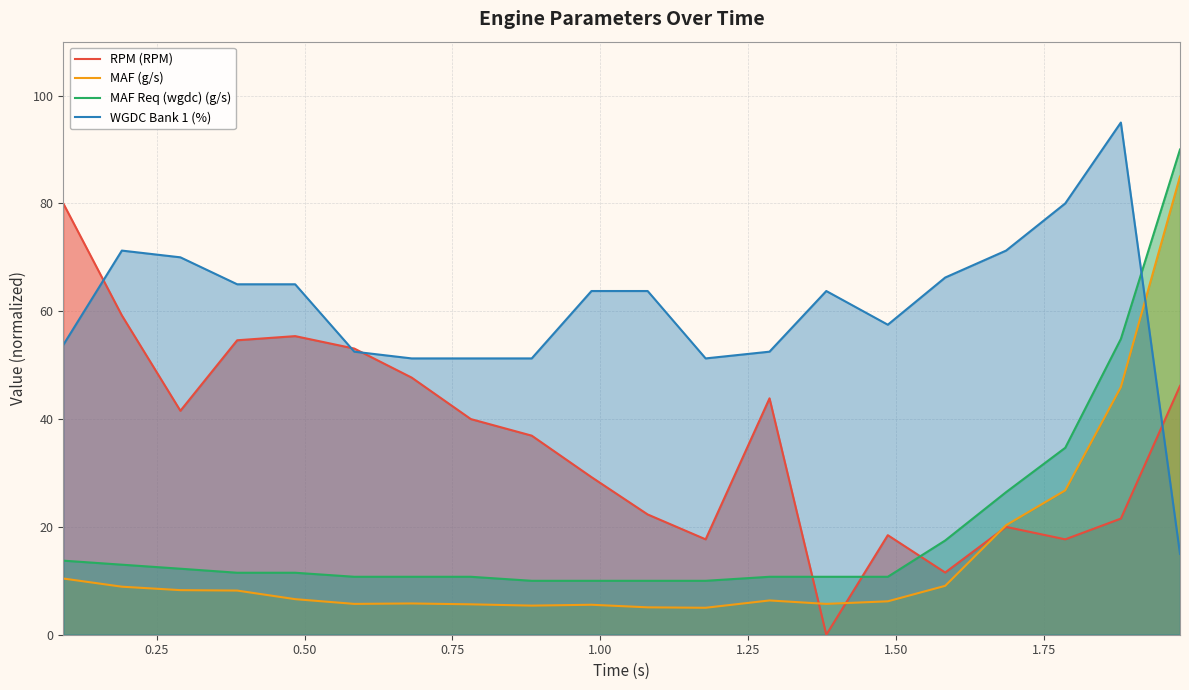

Reading left to right, extract all data points from this chart.

RPM (RPM): 80.0	59.2	41.5	54.6	55.4	53.1	47.7	40.0	36.9	29.2	22.3	17.7	43.8	0.0	18.5	11.5	20.0	17.7	21.5	46.2
MAF (g/s): 10.4	8.9	8.3	8.2	6.6	5.7	5.8	5.6	5.4	5.6	5.1	5.0	6.4	5.7	6.2	9.1	20.3	26.8	45.9	85.0
MAF Req (wgdc) (g/s): 13.7	13.0	12.2	11.5	11.5	10.7	10.7	10.7	10.0	10.0	10.0	10.0	10.7	10.7	10.7	17.5	26.4	34.7	54.9	90.0
WGDC Bank 1 (%): 53.7	71.2	70.0	65.0	65.0	52.5	51.3	51.3	51.3	63.8	63.8	51.3	52.5	63.8	57.5	66.2	71.2	80.0	95.0	15.0